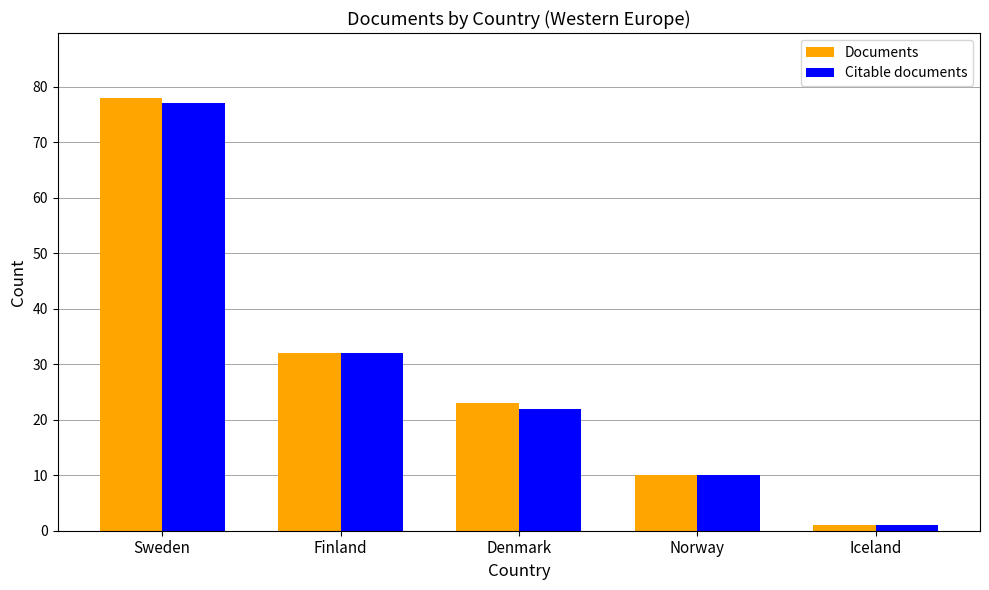

What is the difference between the Citable documents values at Denmark and Iceland?

21